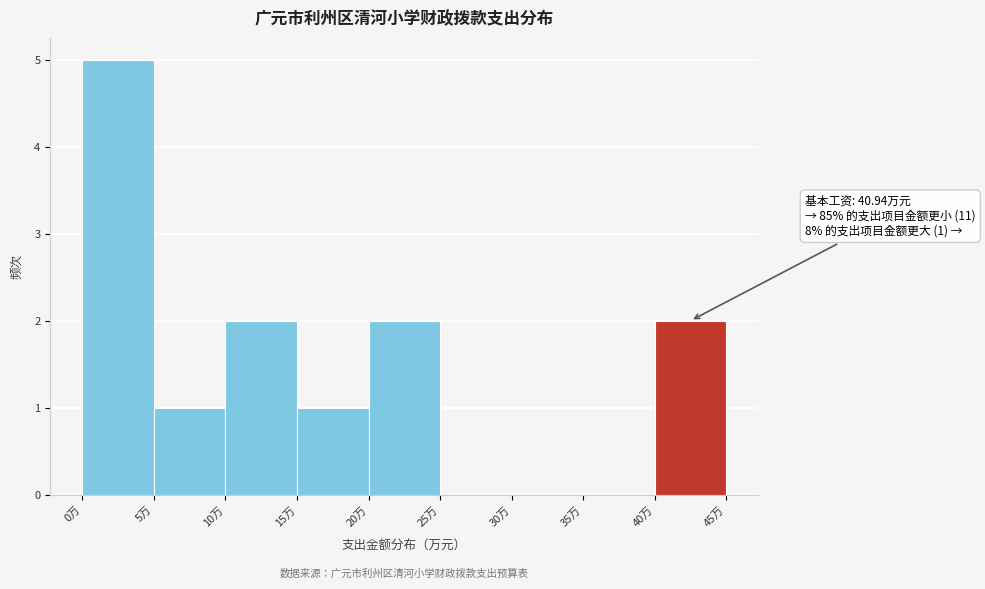

Which range on the x-axis has the tallest bar?

0 to 5